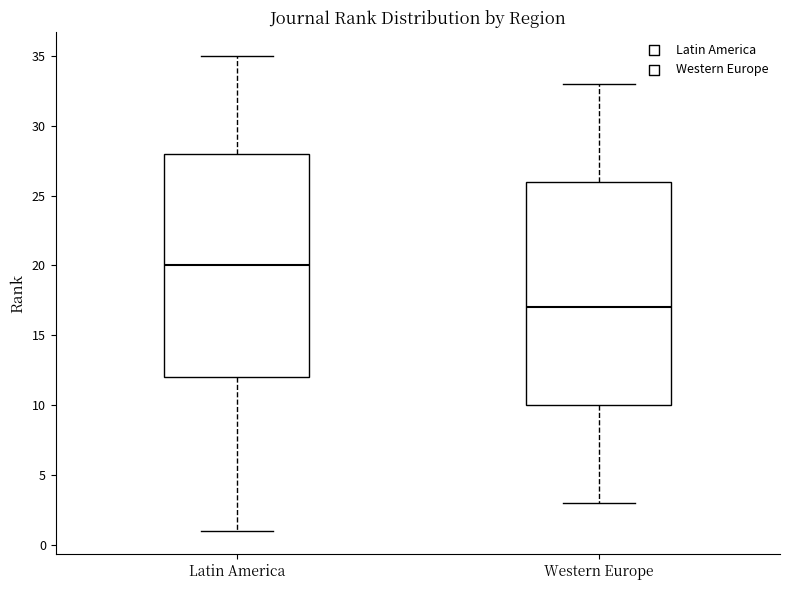

Reading left to right, transcribe this box plot: for each box, give where its median line is, the range the box spans, and where its two whiskers end, as read against the y-axis. The values are not printed on the chart, so give them approximately, as read against the axis.

Latin America: median 20, box 12 to 28, whiskers 1 to 35
Western Europe: median 17, box 10 to 26, whiskers 3 to 33